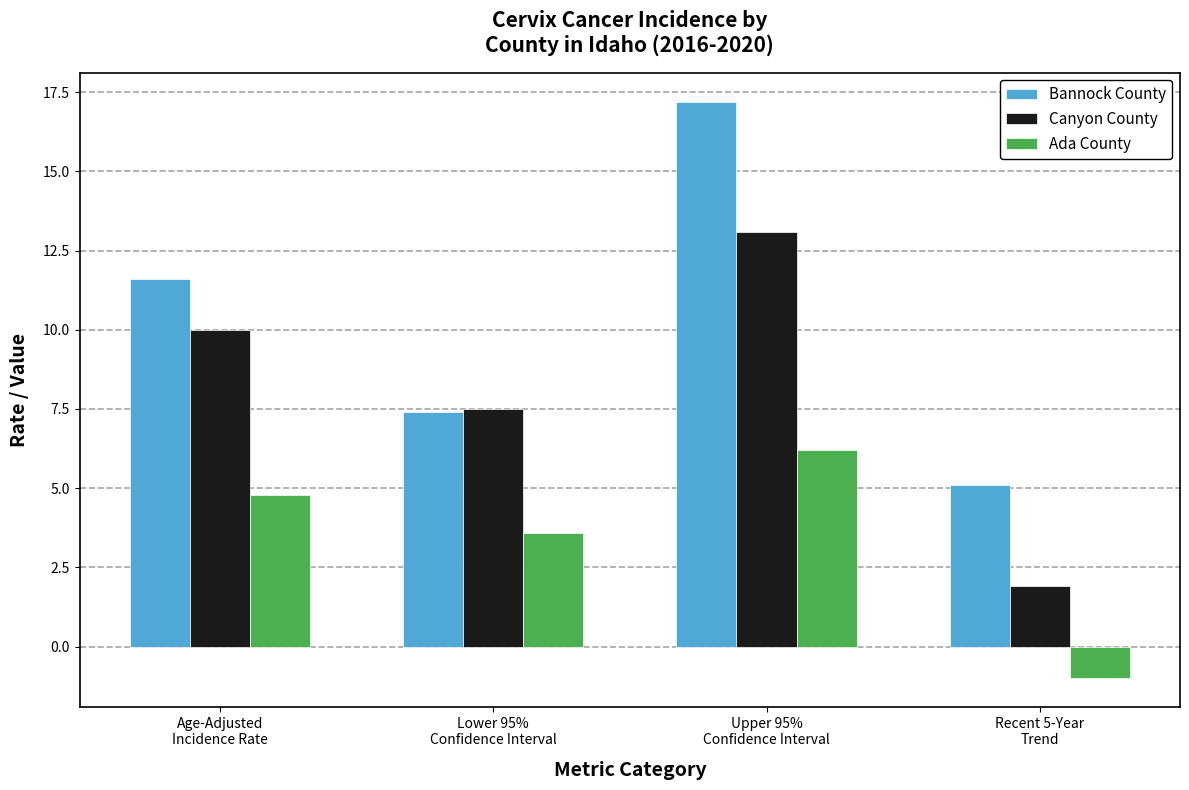

The Canyon County series shows 10.1 at Lower 95%
Confidence Interval. True or false?

False